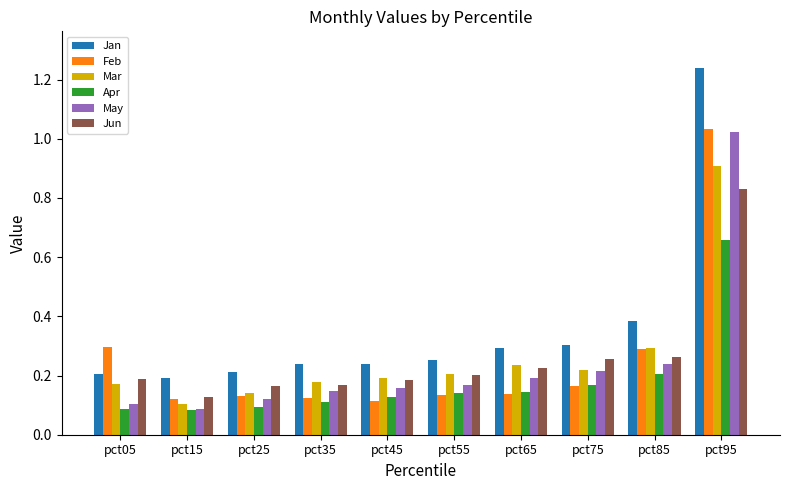

At which label does Mar reach its peak?

pct95